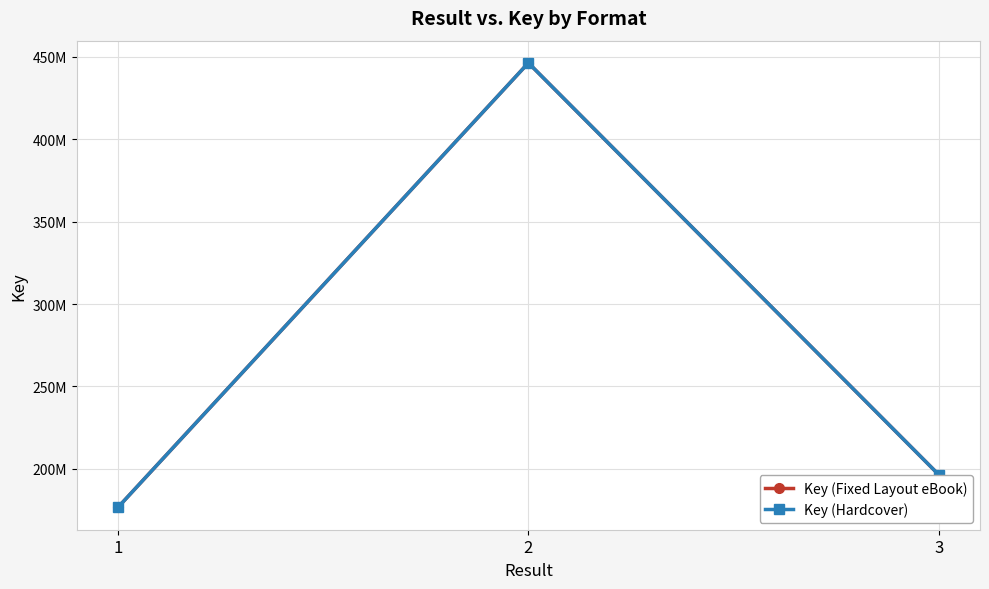

The value of Key (Hardcover) at 1 is 72657007. True or false?

False